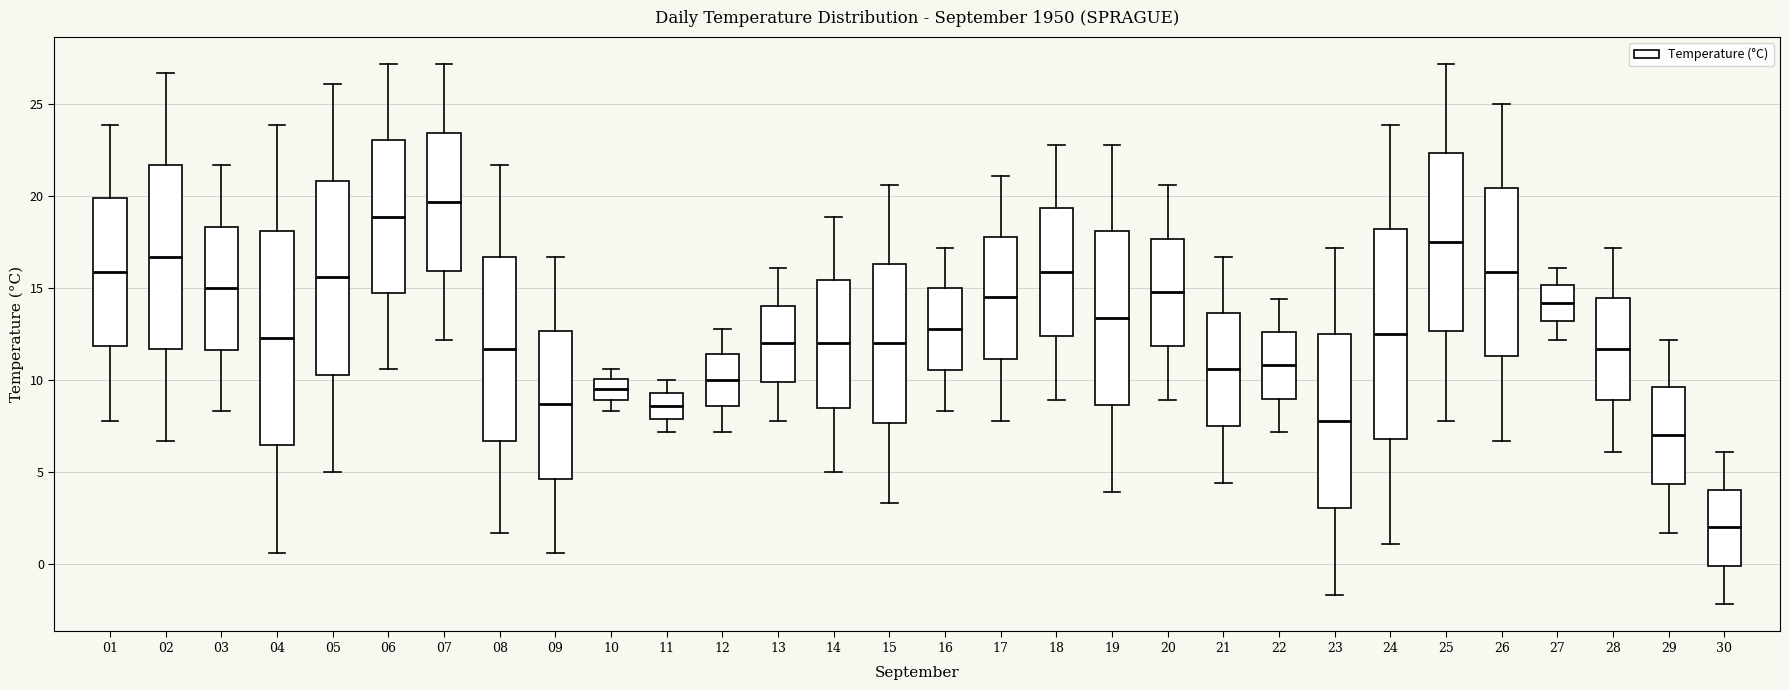

Reading left to right, transcribe this box plot: for each box, give where its median line is, the range the box spans, and where its two whiskers end, as read against the y-axis. The values are not printed on the chart, so give them approximately, as read against the axis.

01: median 16.0, box 12.0 to 20.0, whiskers 8.0 to 24.0
02: median 16.5, box 11.5 to 21.5, whiskers 6.5 to 26.5
03: median 15.0, box 11.5 to 18.5, whiskers 8.5 to 21.5
04: median 12.5, box 6.5 to 18.0, whiskers 0.5 to 24.0
05: median 15.5, box 10.5 to 21.0, whiskers 5.0 to 26.0
06: median 19.0, box 15.0 to 23.0, whiskers 10.5 to 27.0
07: median 19.5, box 16.0 to 23.5, whiskers 12.0 to 27.0
08: median 11.5, box 6.5 to 16.5, whiskers 1.5 to 21.5
09: median 8.5, box 4.5 to 12.5, whiskers 0.5 to 16.5
10: median 9.5, box 9.0 to 10.0, whiskers 8.5 to 10.5
11: median 8.5, box 8.0 to 9.5, whiskers 7.0 to 10.0
12: median 10.0, box 8.5 to 11.5, whiskers 7.0 to 13.0
13: median 12.0, box 10.0 to 14.0, whiskers 8.0 to 16.0
14: median 12.0, box 8.5 to 15.5, whiskers 5.0 to 19.0
15: median 12.0, box 7.5 to 16.5, whiskers 3.5 to 20.5
16: median 13.0, box 10.5 to 15.0, whiskers 8.5 to 17.0
17: median 14.5, box 11.0 to 18.0, whiskers 8.0 to 21.0
18: median 16.0, box 12.5 to 19.5, whiskers 9.0 to 23.0
19: median 13.5, box 8.5 to 18.0, whiskers 4.0 to 23.0
20: median 15.0, box 12.0 to 17.5, whiskers 9.0 to 20.5
21: median 10.5, box 7.5 to 13.5, whiskers 4.5 to 16.5
22: median 11.0, box 9.0 to 12.5, whiskers 7.0 to 14.5
23: median 8.0, box 3.0 to 12.5, whiskers -1.5 to 17.0
24: median 12.5, box 7.0 to 18.0, whiskers 1.0 to 24.0
25: median 17.5, box 12.5 to 22.5, whiskers 8.0 to 27.0
26: median 16.0, box 11.5 to 20.5, whiskers 6.5 to 25.0
27: median 14.0, box 13.0 to 15.0, whiskers 12.0 to 16.0
28: median 11.5, box 9.0 to 14.5, whiskers 6.0 to 17.0
29: median 7.0, box 4.5 to 9.5, whiskers 1.5 to 12.0
30: median 2.0, box 0.0 to 4.0, whiskers -2.0 to 6.0